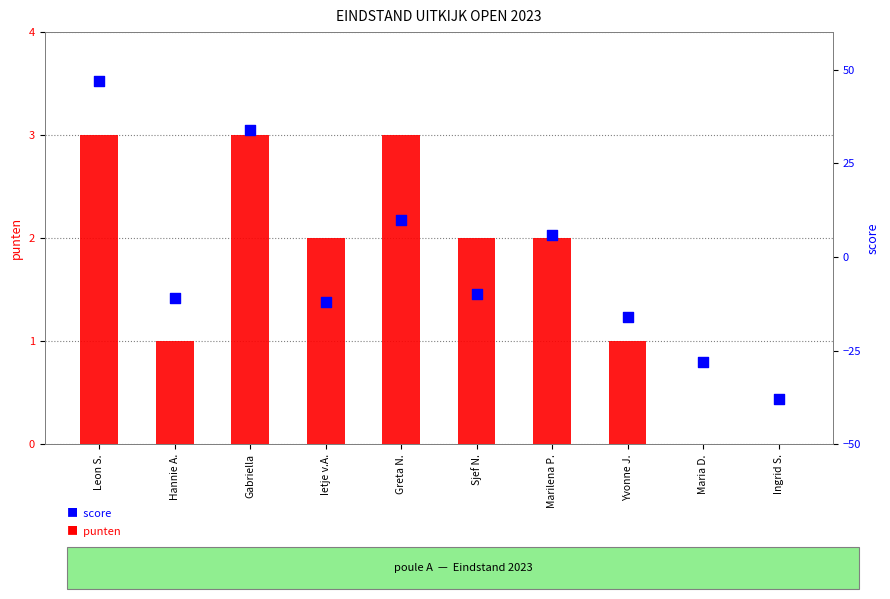

What are all the series names shown in the legend?

punten, score